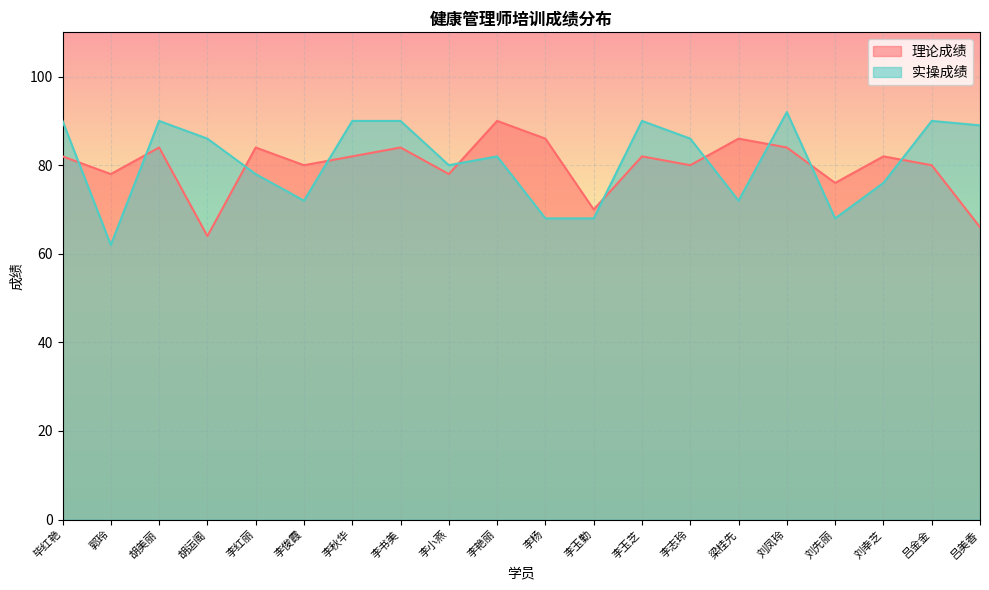

How many times do 实操成绩 and 理论成绩 cross each other?

10